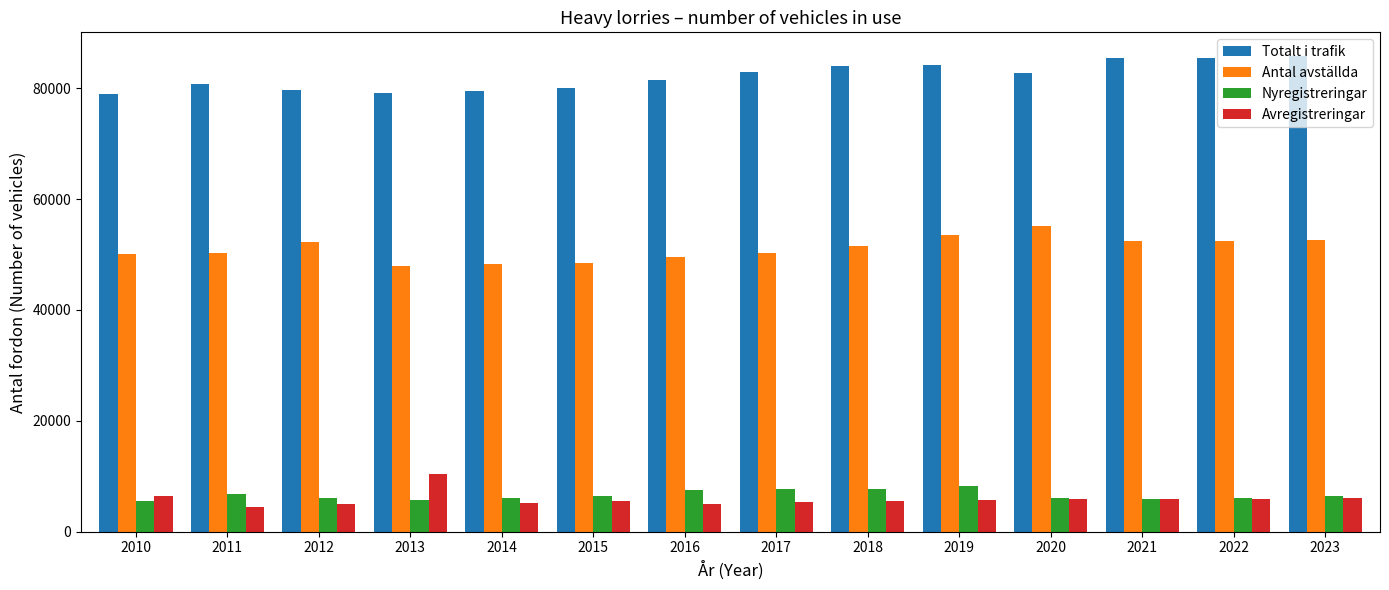

What is the maximum value shown in the chart?

85805